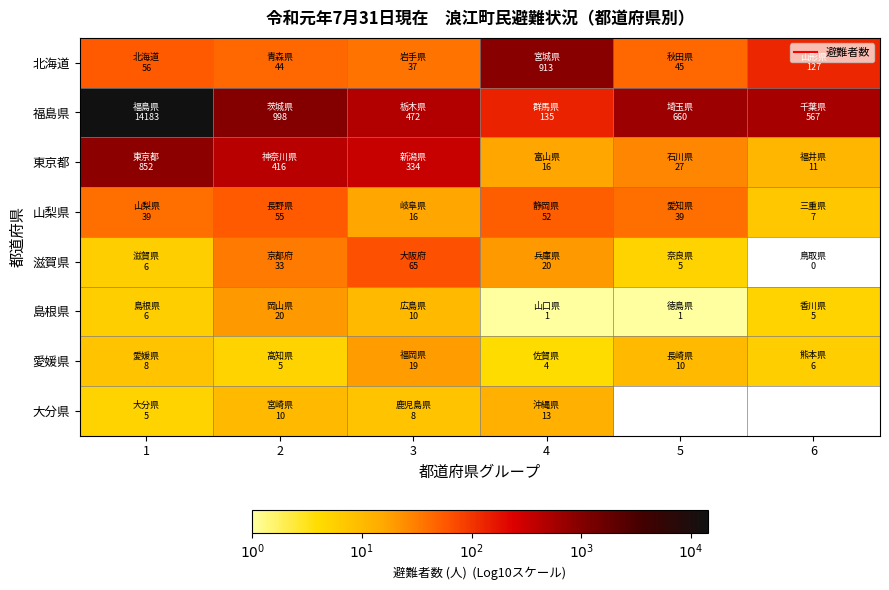

True or false: 大分県 has a value of 1.7 at 4.

False